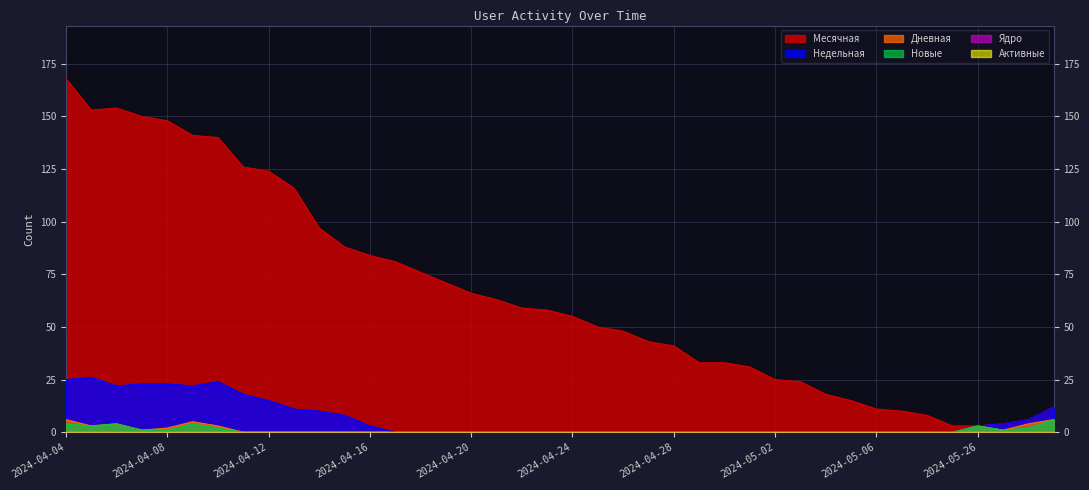

True or false: Недельная has a value of 0 at 2024-04-24.

True